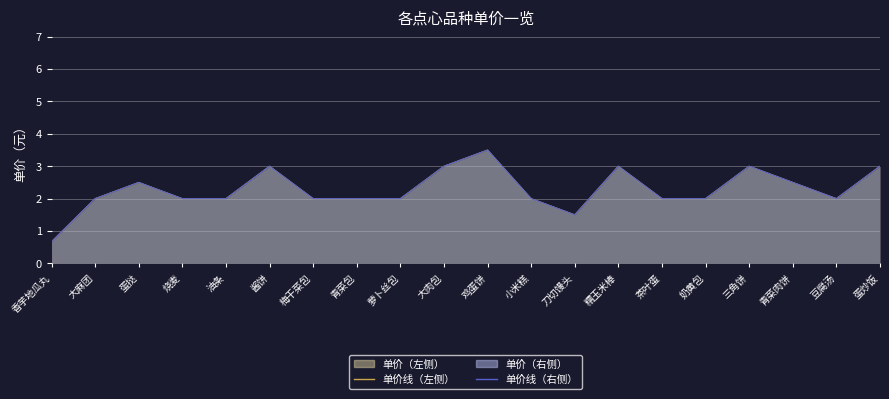

Which category has the highest value across all series?

鸡蛋饼